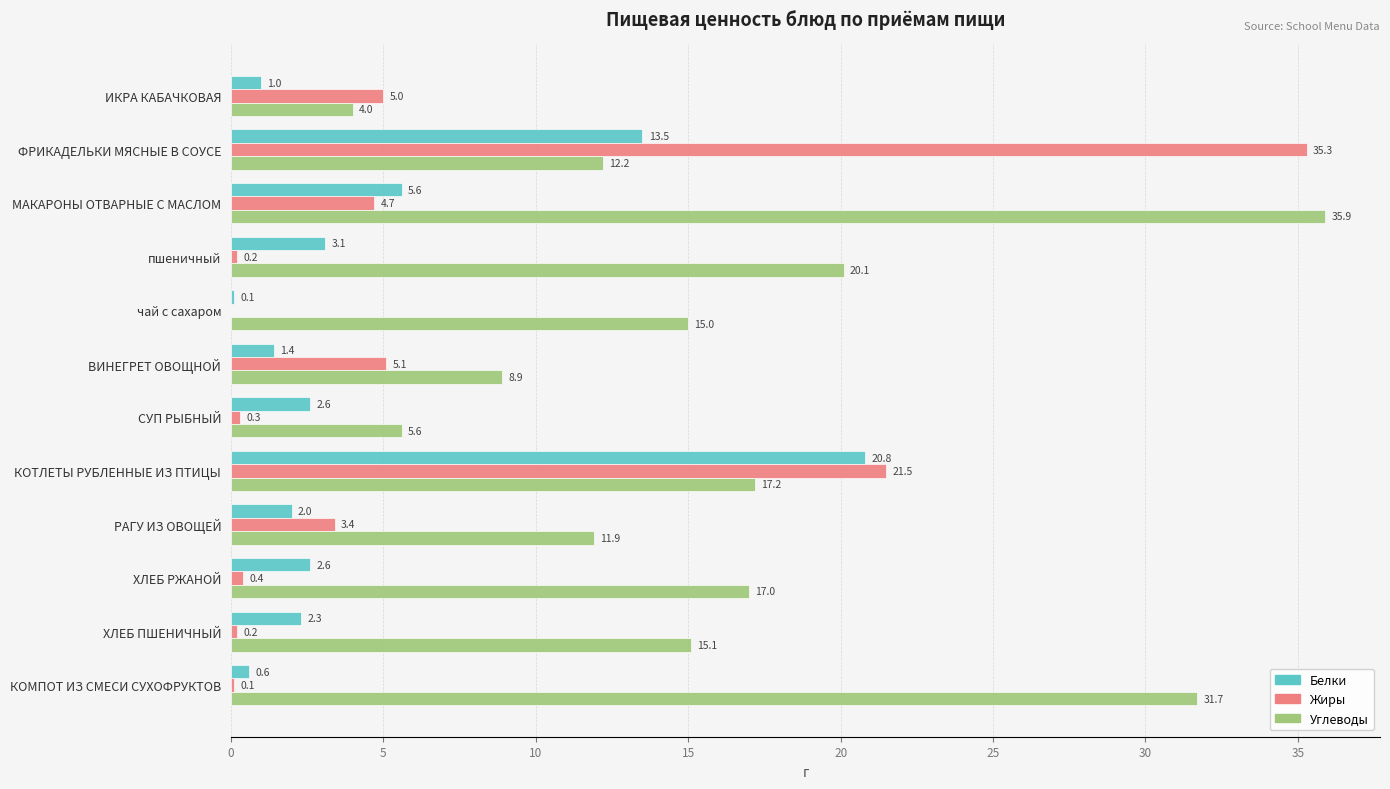

Between МАКАРОНЫ ОТВАРНЫЕ С МАСЛОМ and ХЛЕБ РЖАНОЙ, which series saw the biggest shift?

Углеводы